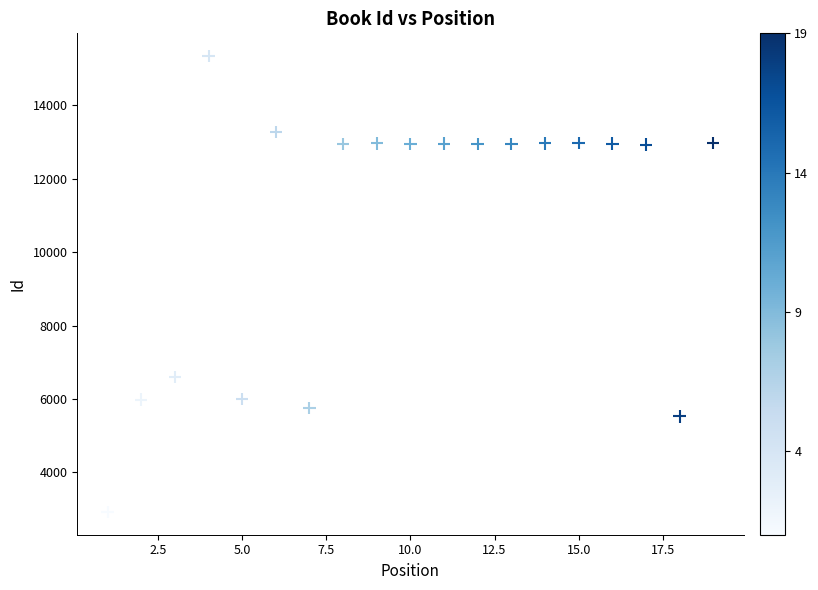

What is the range of X values (max minus min)?

18